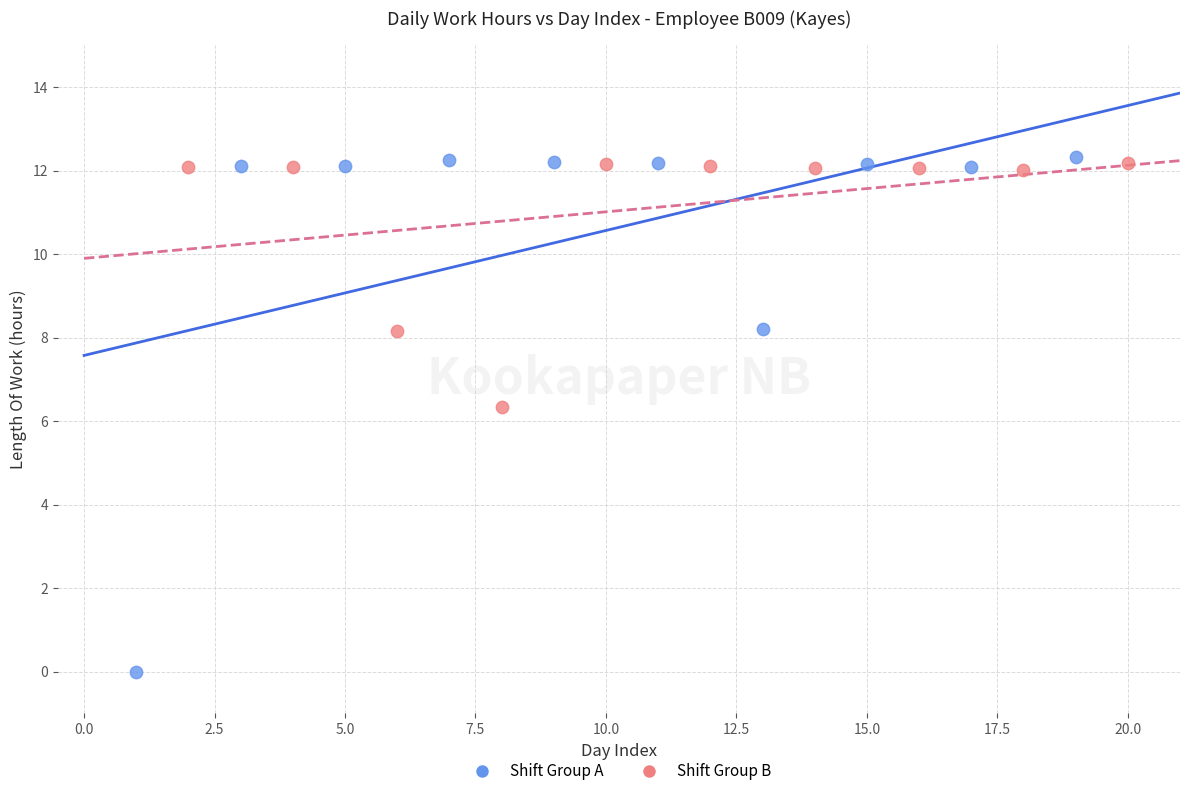

Which series has the largest Y range (max minus min)?

Shift Group A